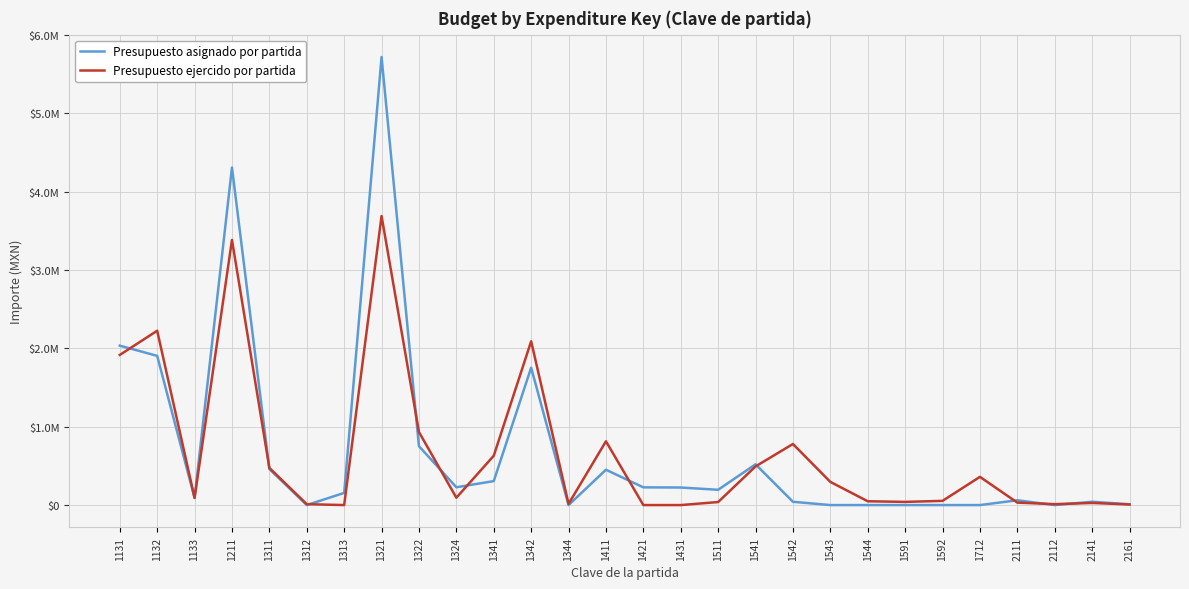

What are all the series names shown in the legend?

Presupuesto asignado por partida, Presupuesto ejercido por partida